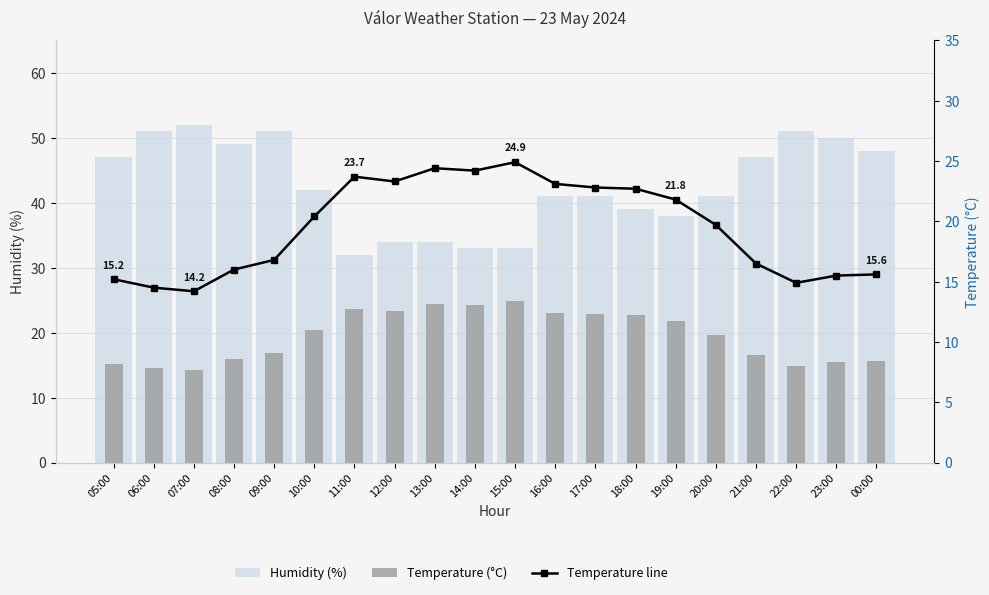

What is the sum of the Temperature line values at 08:00 and 10:00?

36.4